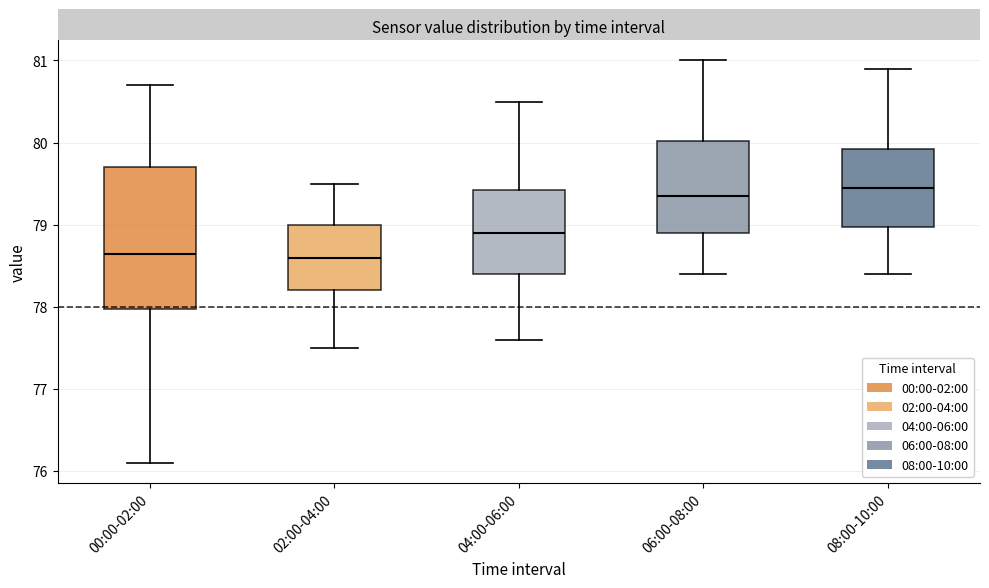

Where does the lower whisker of the box for 04:00-06:00 end on the y-axis? The values are not printed on the chart, so give them approximately, as read against the axis.

77.6